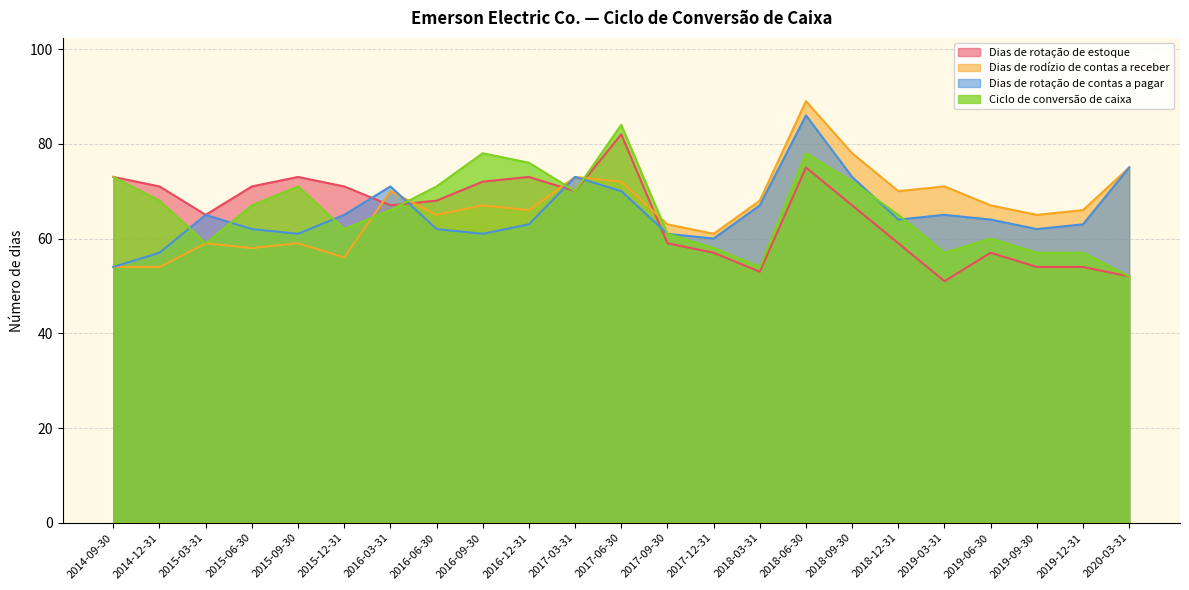

How many lines are shown in the chart?

4